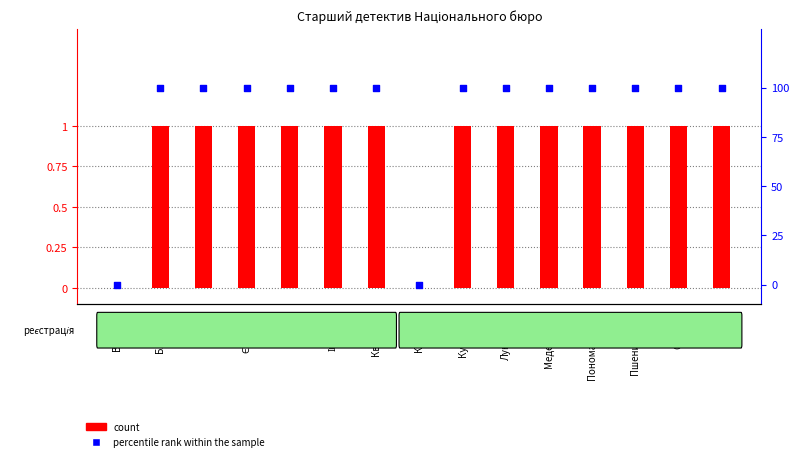

Which series has the largest total across all categories?

percentile rank within the sample